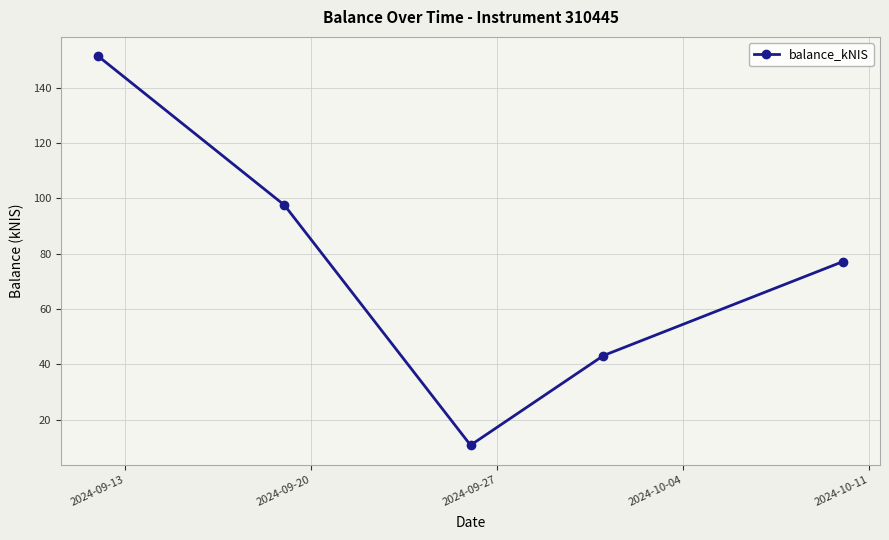

What is the average value?

76.0